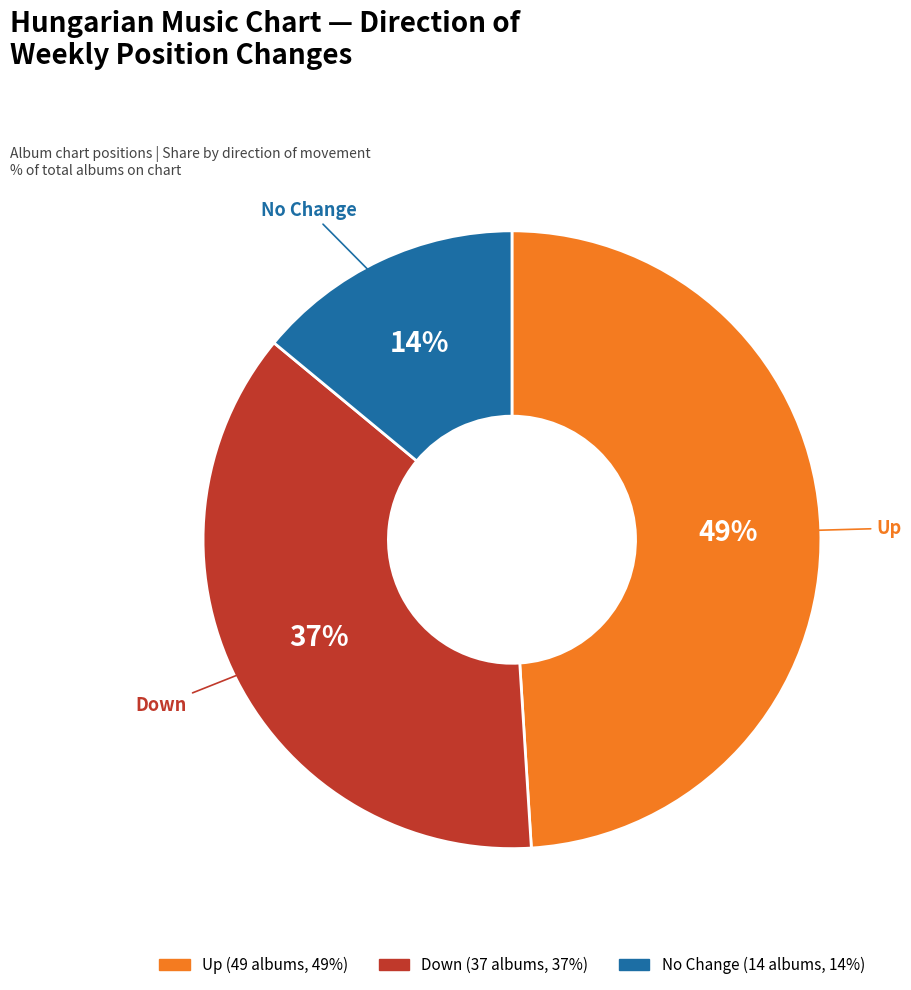

How many segments does this pie chart have?

3